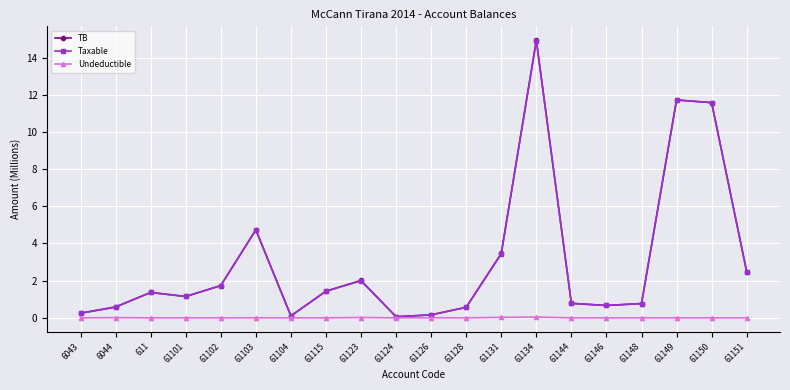

What is the label of the 8th point from the left?

61115